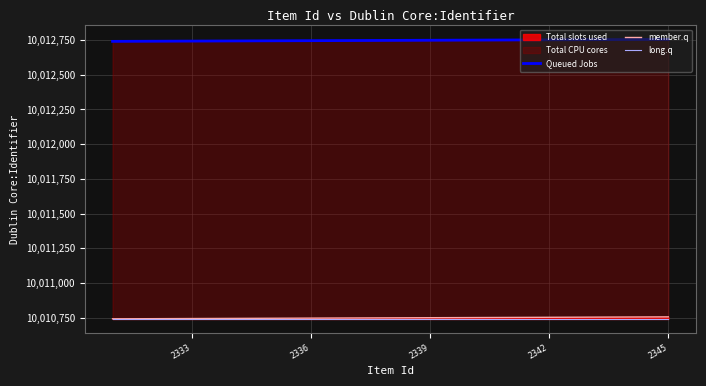

Which series has the largest range (max minus min)?

Queued Jobs